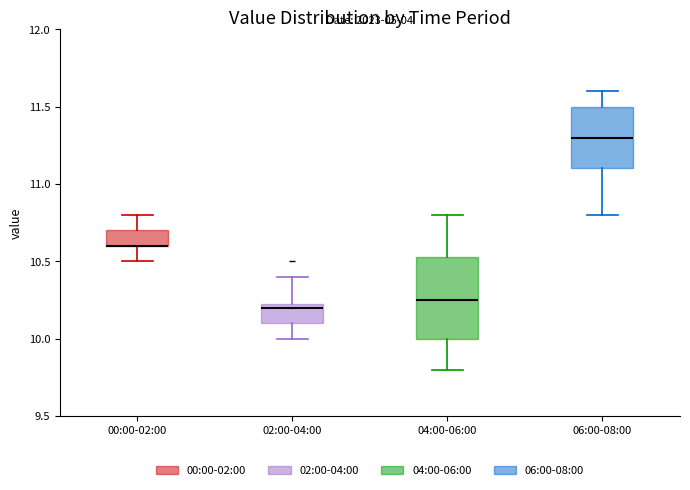

Comparing the boxes themselves (not the whiskers), which one is the tallest?

04:00-06:00